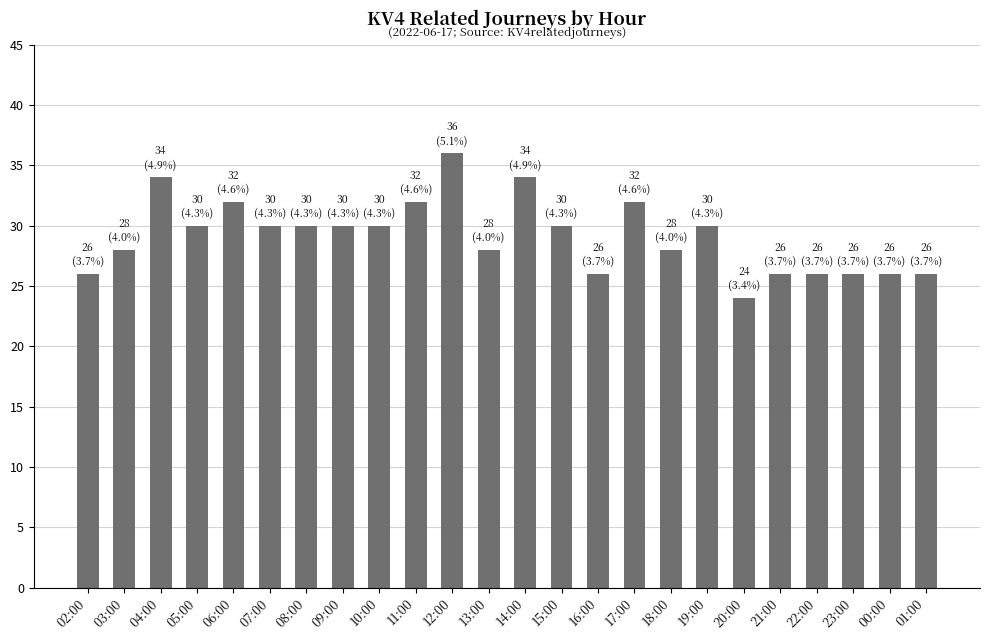

What is the approximate value at 08:00?

30